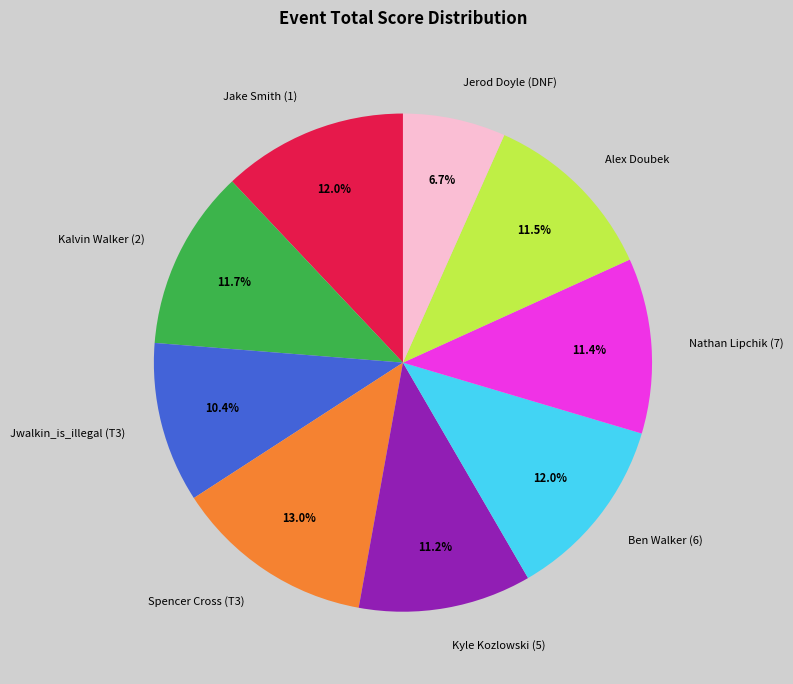

How many segments does this pie chart have?

9